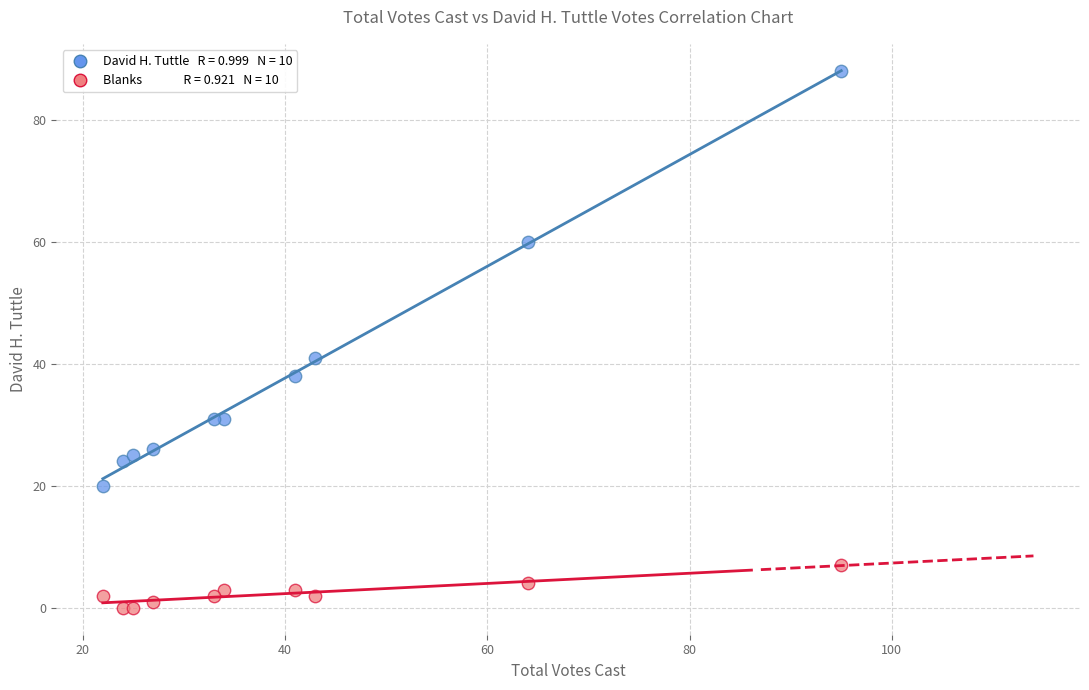

Across all series, what Y value is closest to 44?

41